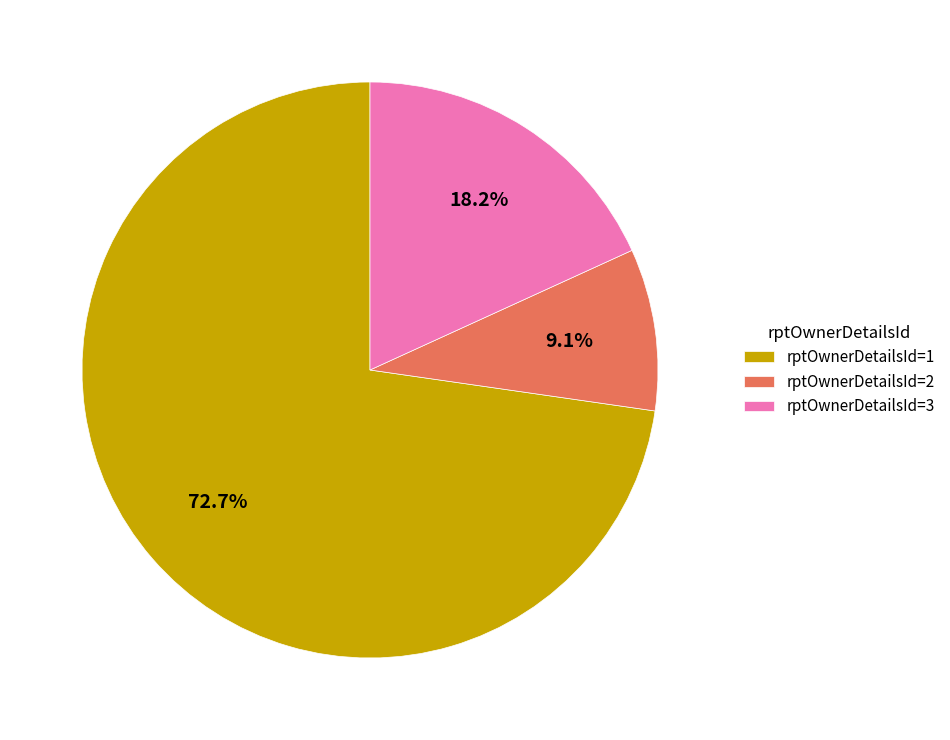

Which slice is the smallest?

rptOwnerDetailsId=2